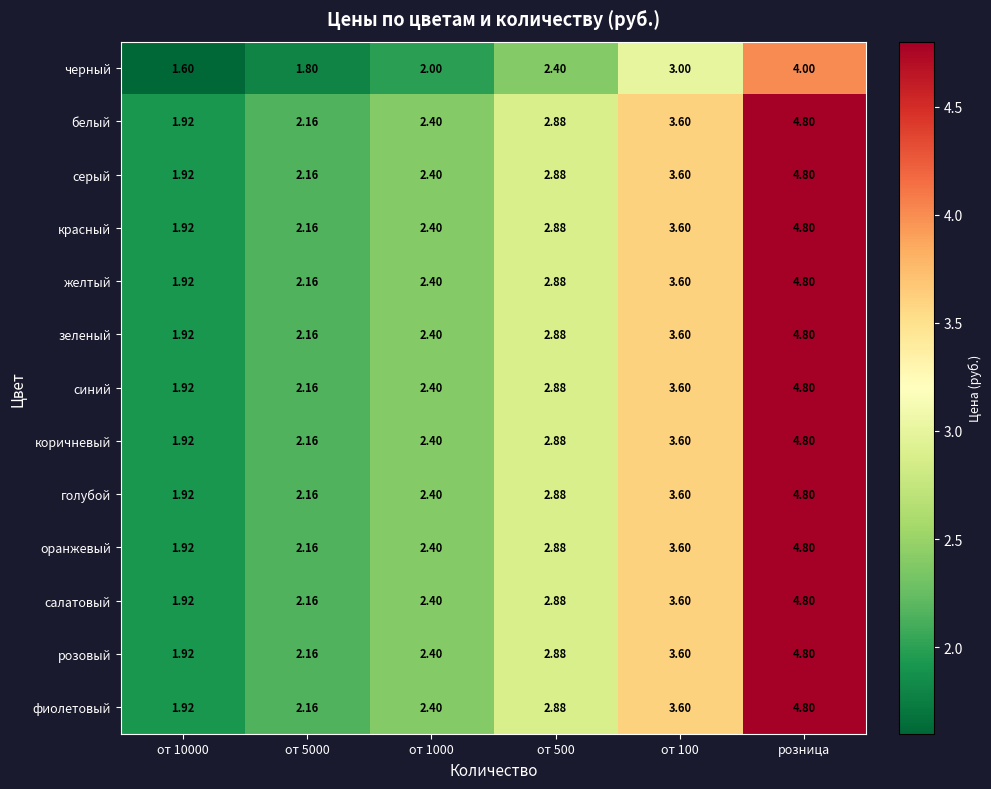

Is the value of голубой at от 1000 greater than the value of фиолетовый at от 100?

No